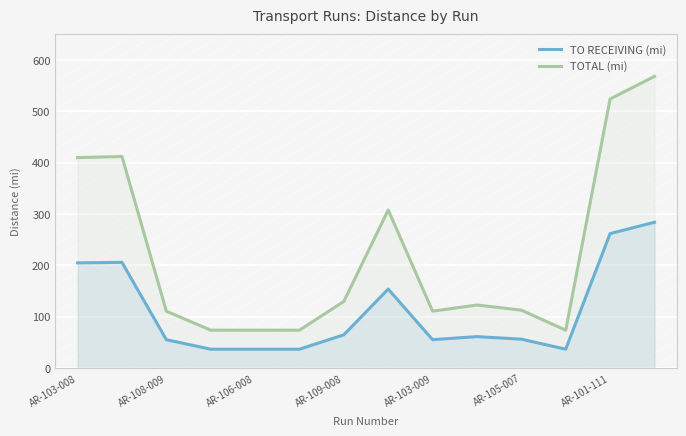

How many lines are shown in the chart?

2